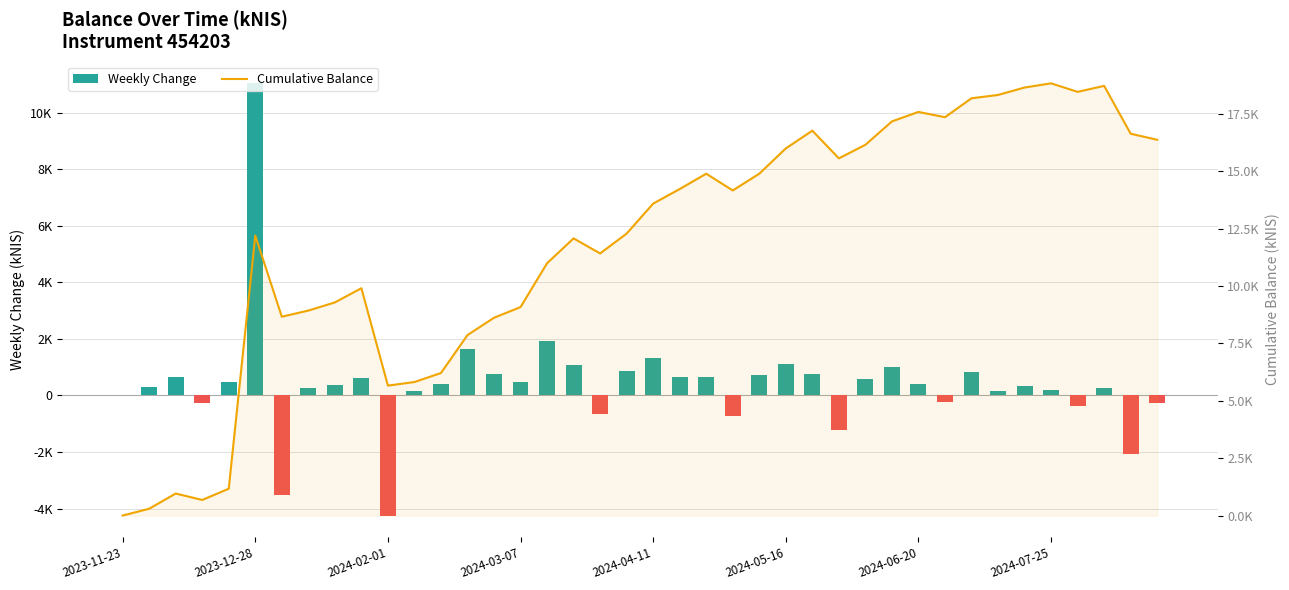

What is the value of the balance_kNIS (weekly change) bar at the 3rd from the left?

662.9